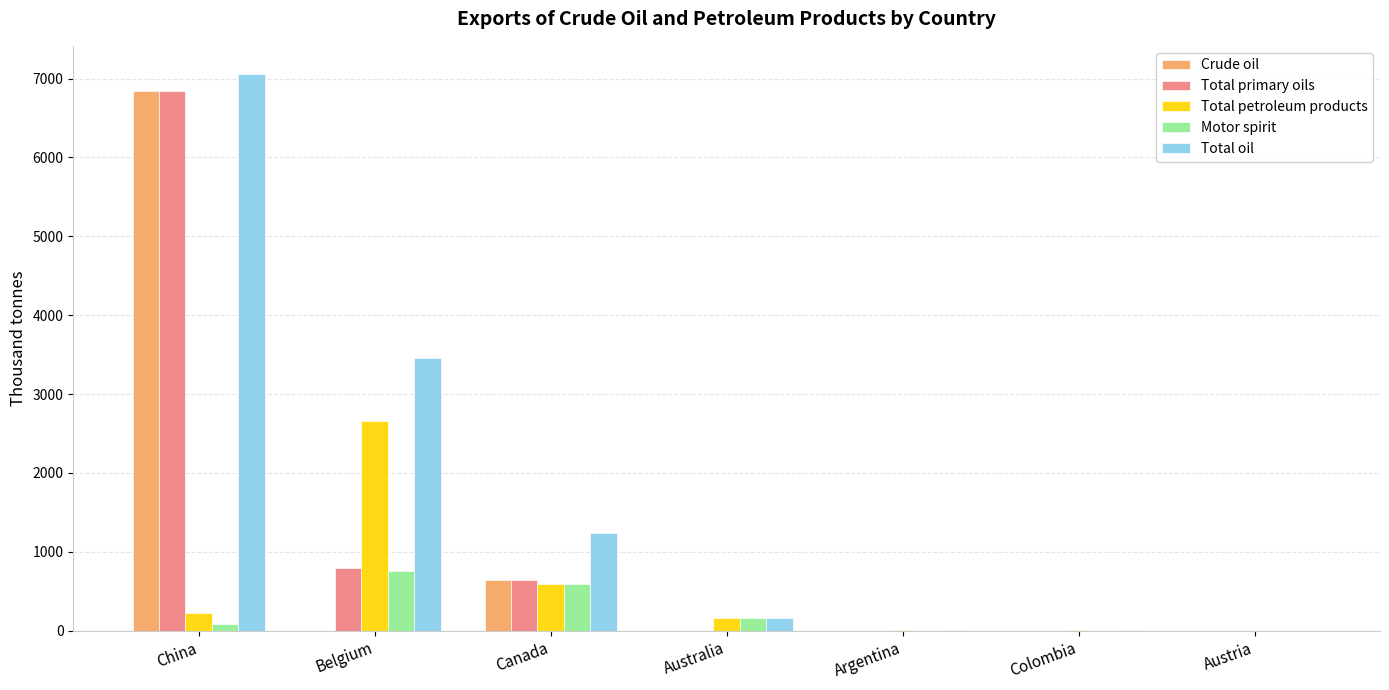

What is the maximum value shown in the chart?

7062.2